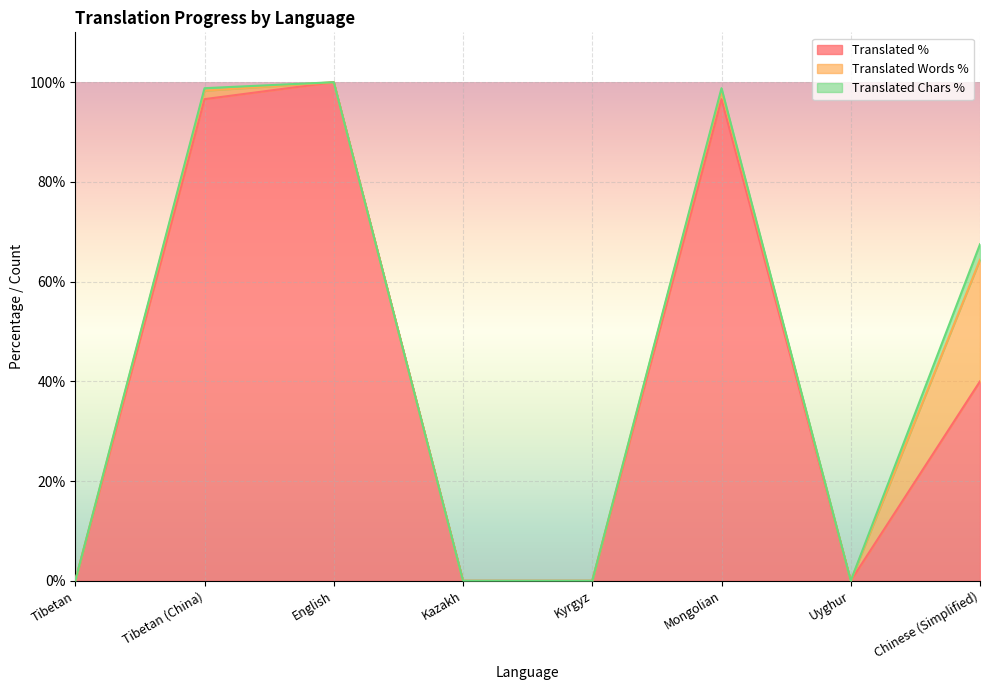

What is the total value across all series at Tibetan (China)?

98.8